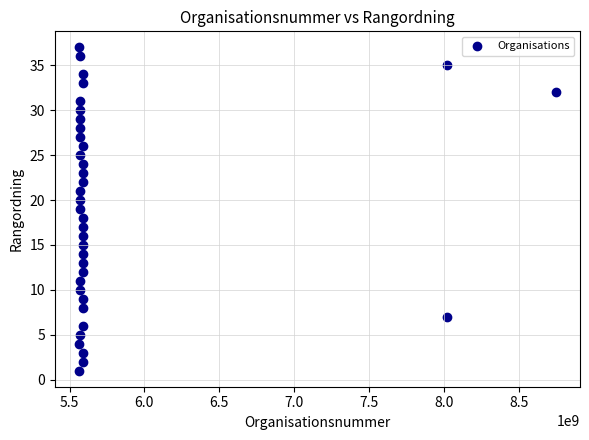

What is the range of Y values (max minus min)?

36